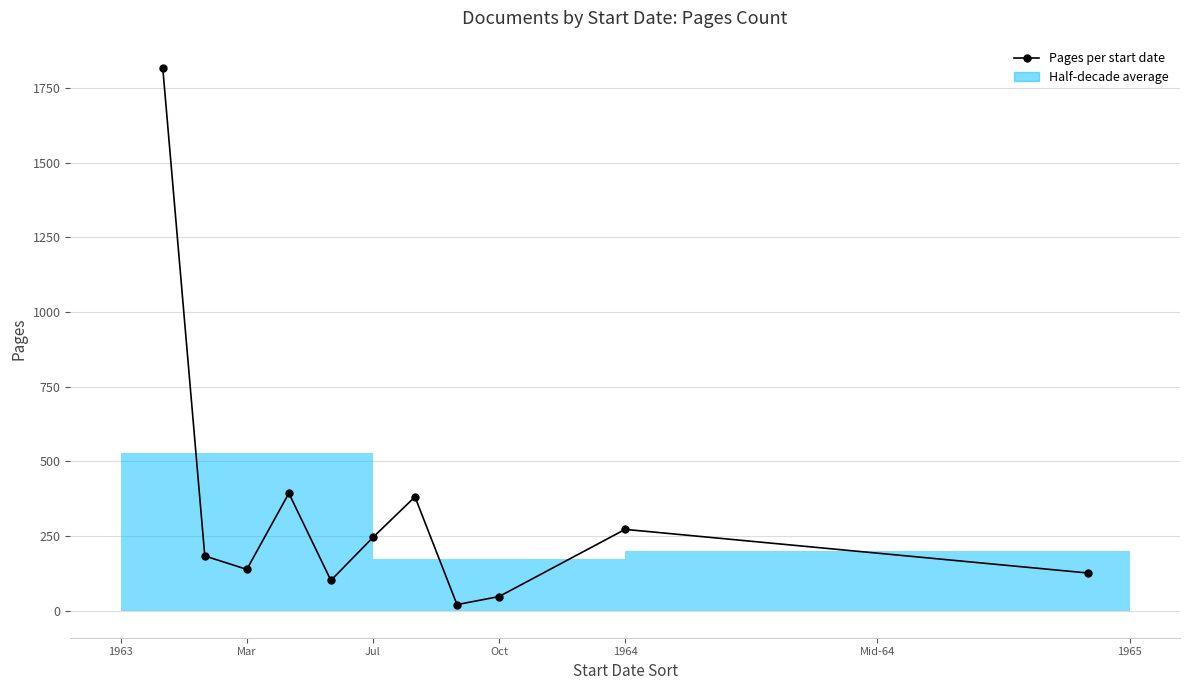

Reading left to right, what are all the values shown in this chart?

1818	183	138	393	101	245	381	20	47	272	126